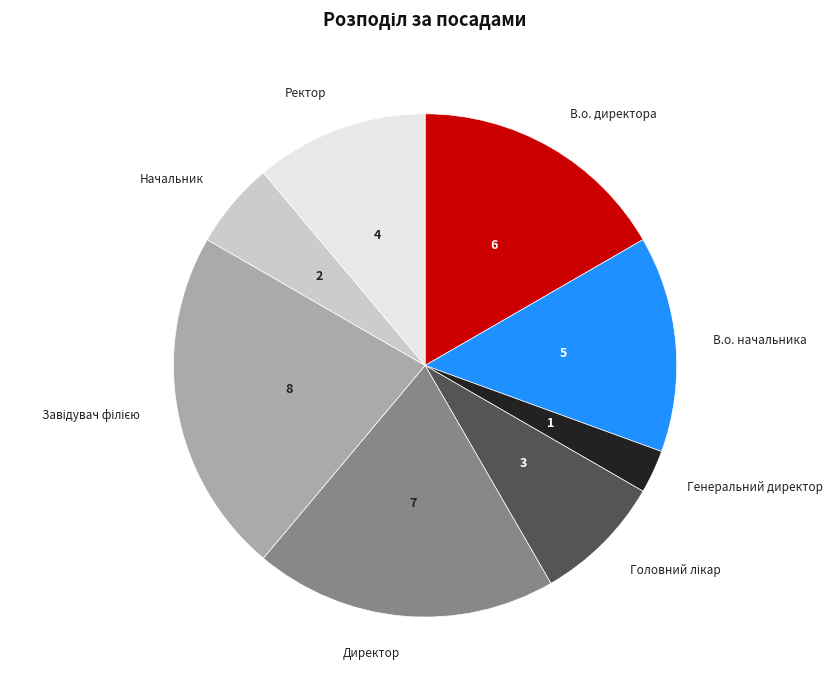

Which slice is the smallest?

Генеральний директор